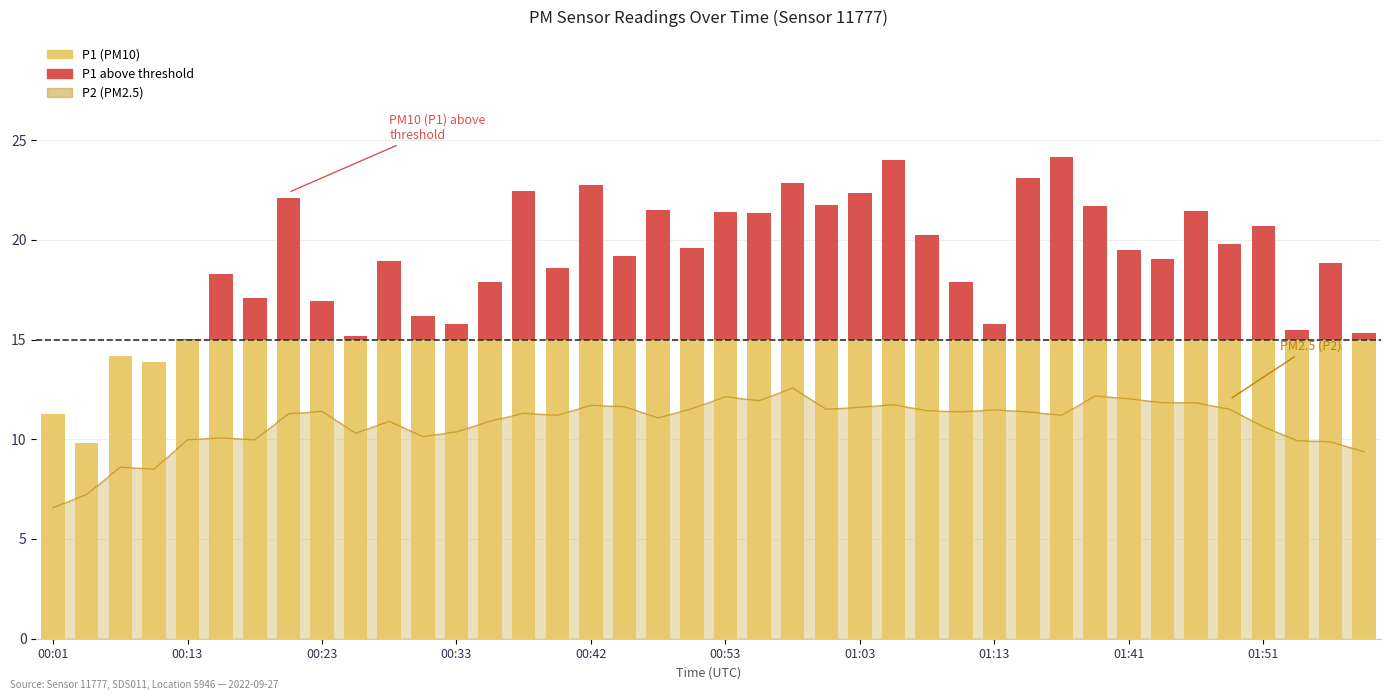

Is it true that the value at 01:13 is 6.1?

False